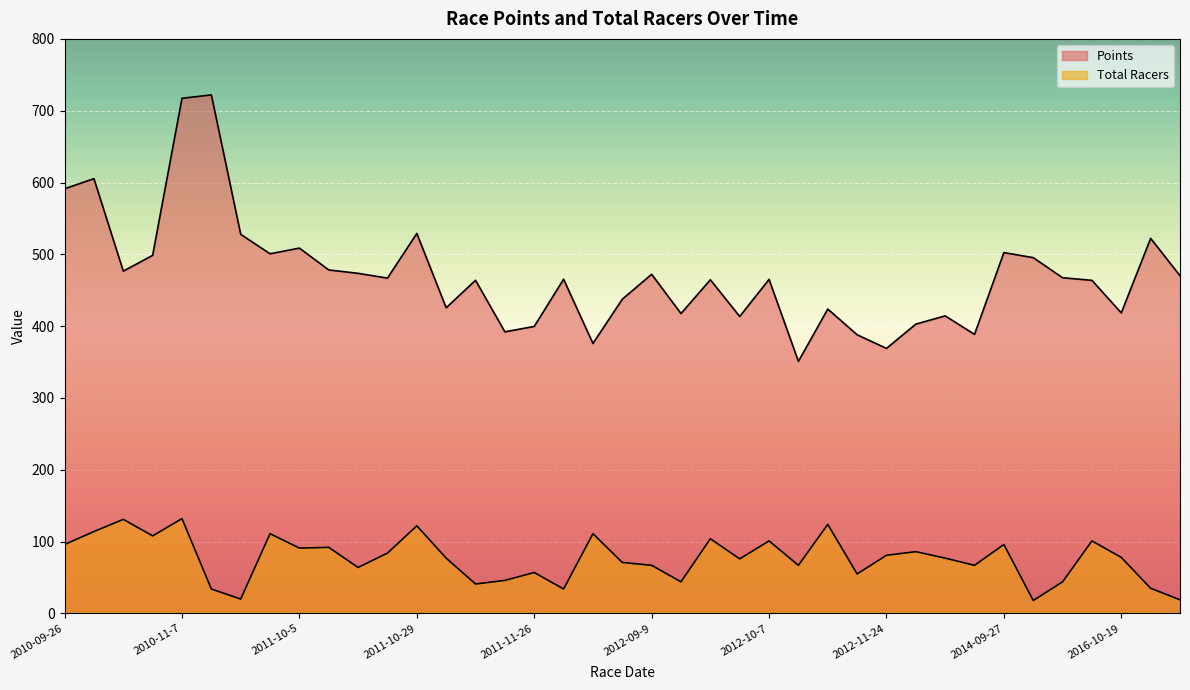

What is the difference between the Total Racers values at 2012-09-9 and 2011-10-1?

44.0